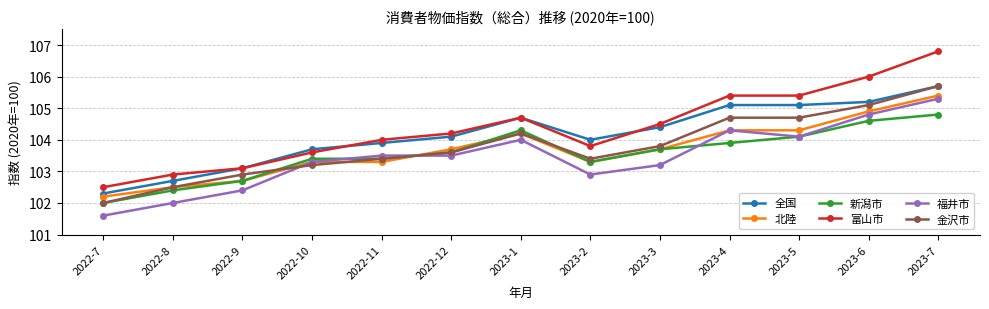

At which category is the sum across all series the highest?

2023-7